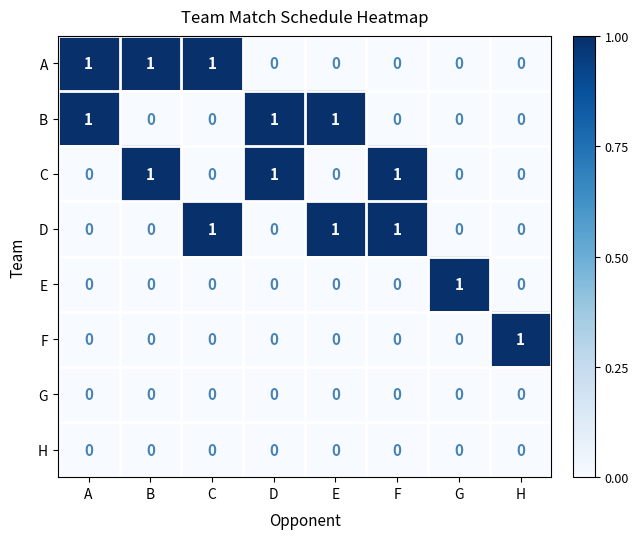

At how many categories does at least one series exceed 0?

8